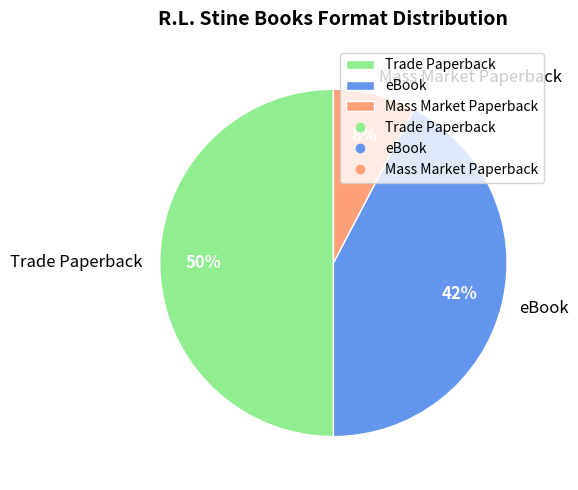

Between Mass Market Paperback and Trade Paperback, which is larger?

Trade Paperback